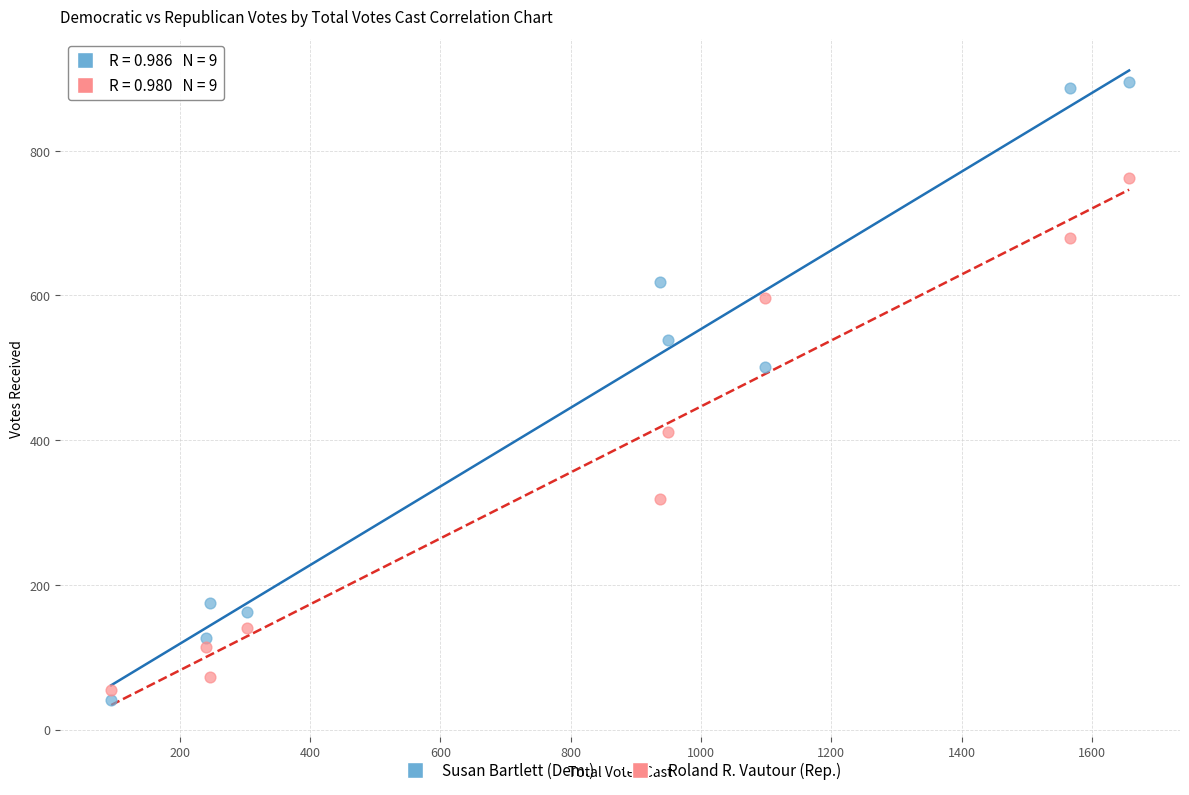

Across all series, what Y value is closest to 468?

501